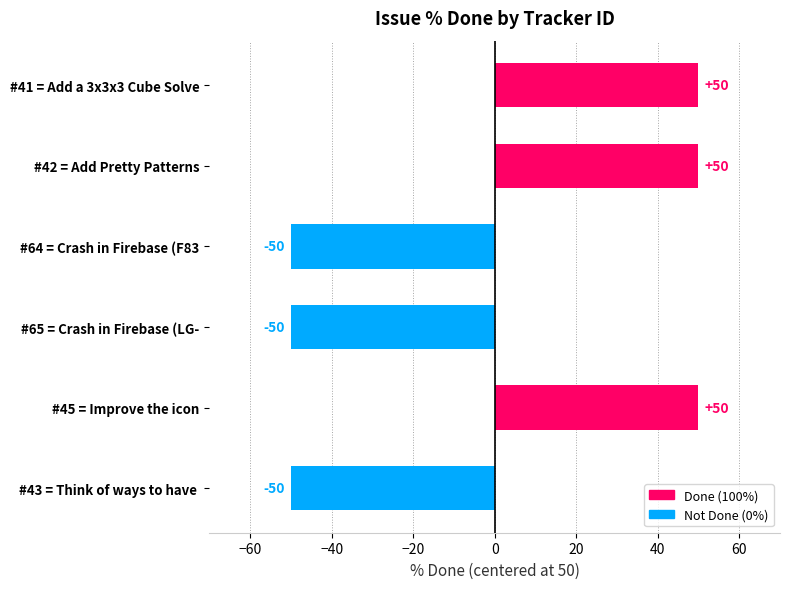

What is the smallest value displayed?

-50